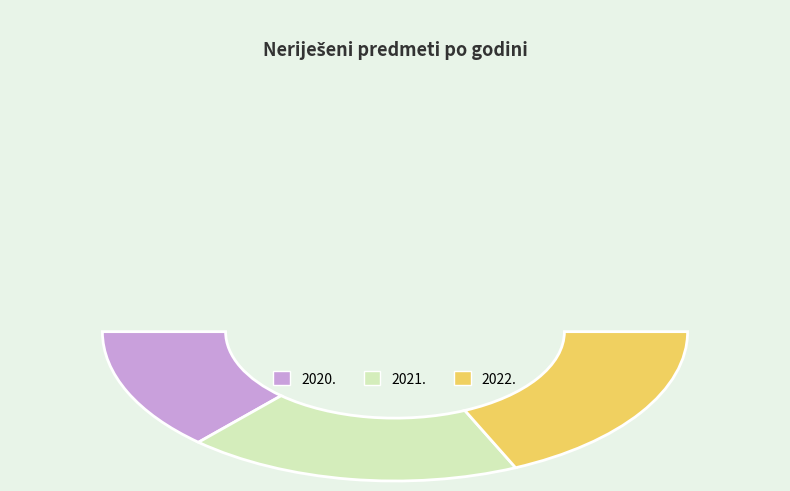

Is it true that 2022. is 36% of the pie?

True